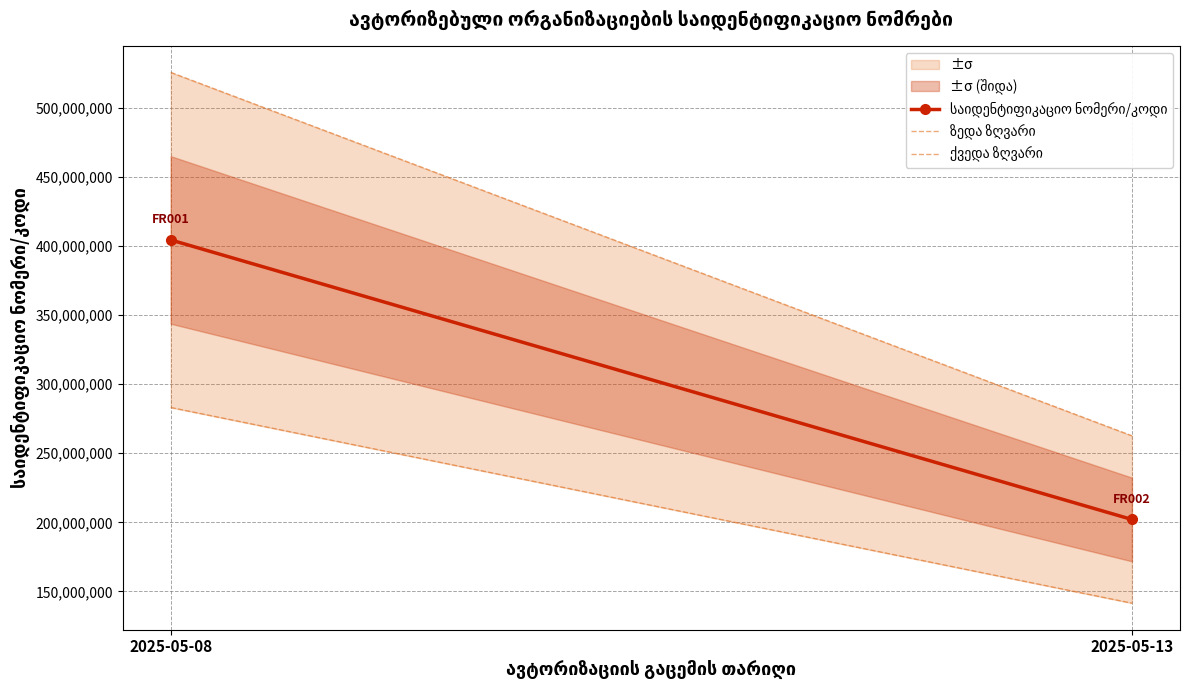

What is the difference between the საიდენტიფიკაციო ნომერი/კოდი values at 2025-05-13 and 2025-05-08?

202456922.0